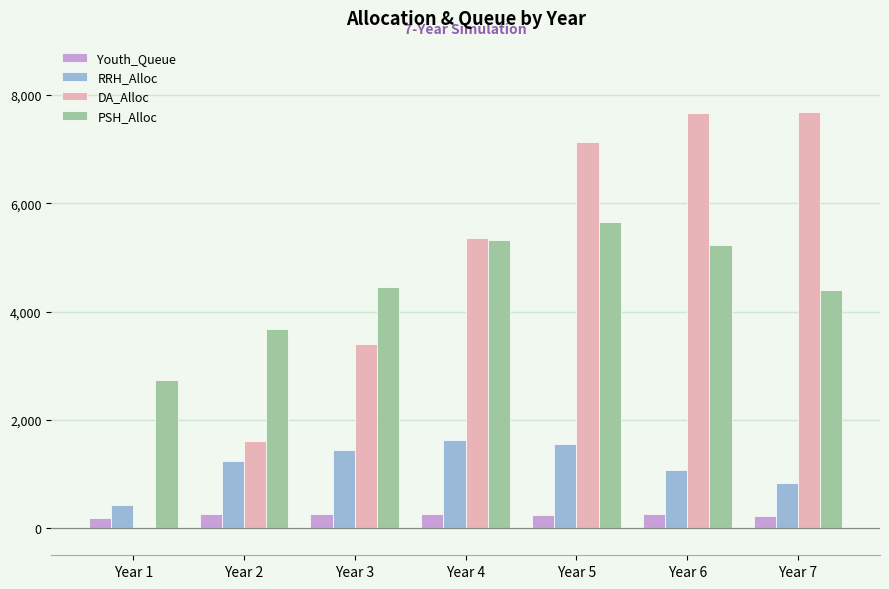

What is the spread (max minus min) of values at Year 1?

2736